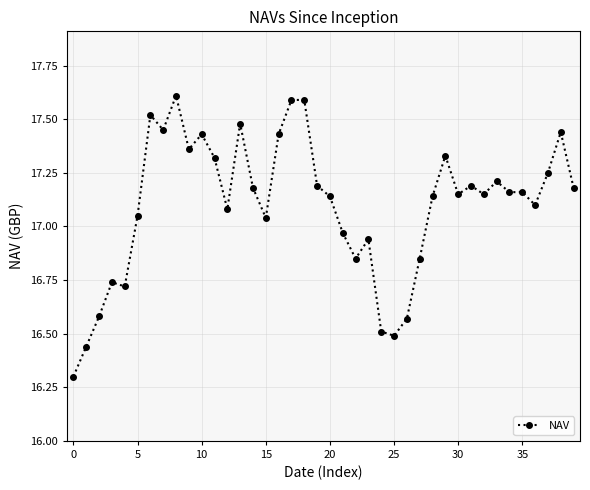

What is the difference between the maximum and minimum values?

1.3